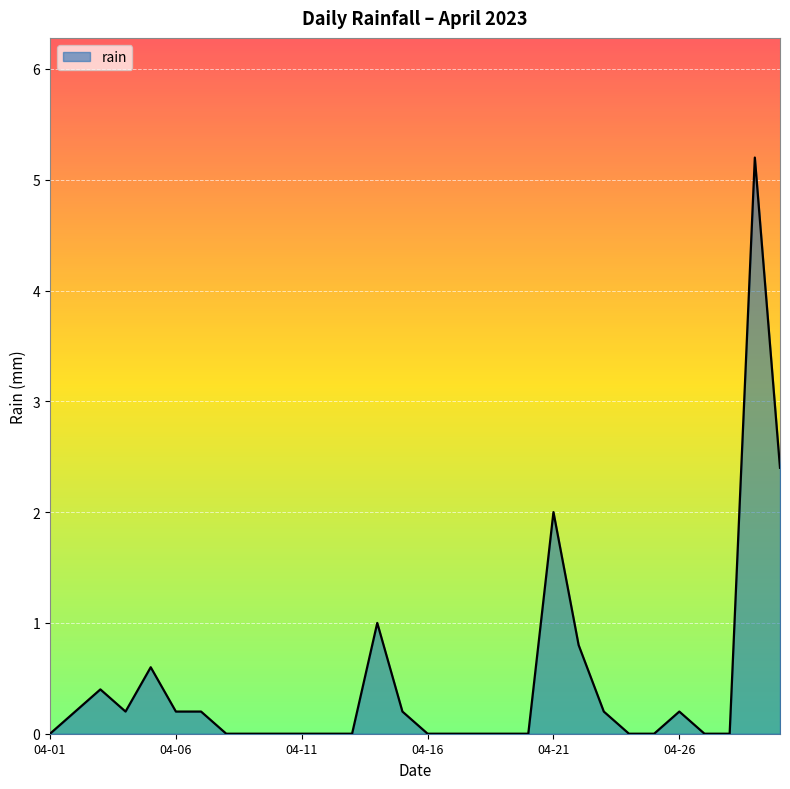

What is the difference between the maximum and minimum values?

5.2